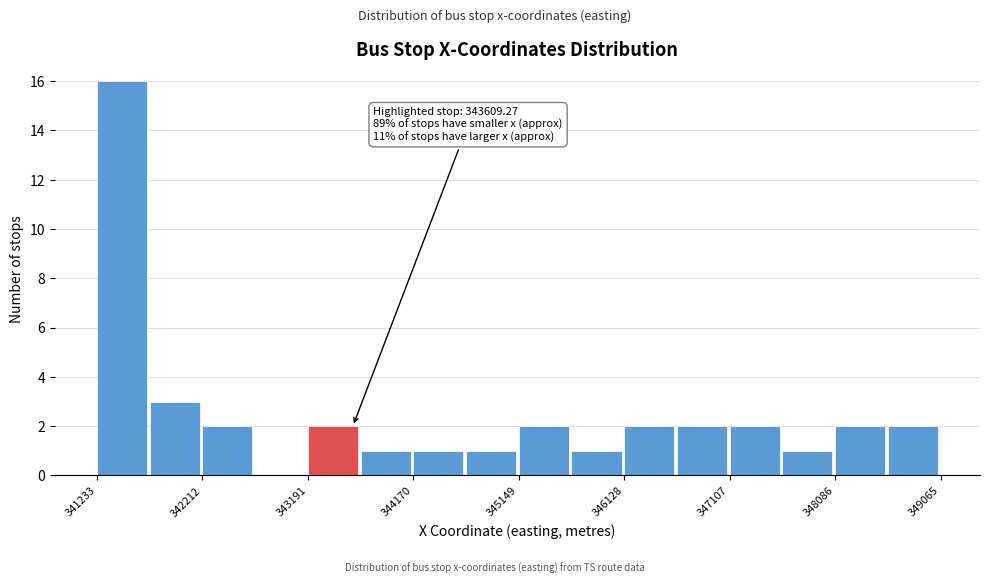

Which range on the x-axis has the tallest bar?

341200 to 341700